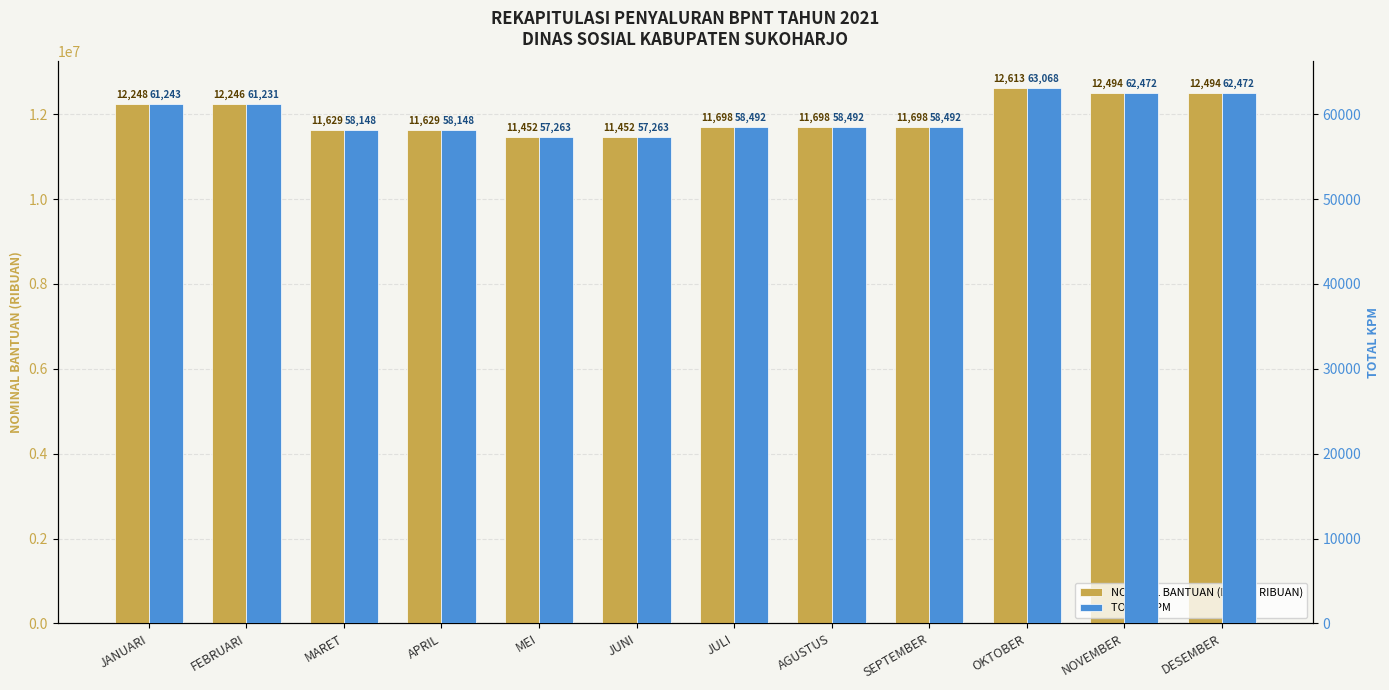

Reading right to left, list all the values displayed in this chart.

NOMINAL BANTUAN (DALAM RIBUAN): 12494400	12494400	12613600	11698400	11698400	11698400	11452600	11452600	11629600	11629600	12246200	12248600
TOTAL KPM: 62472	62472	63068	58492	58492	58492	57263	57263	58148	58148	61231	61243